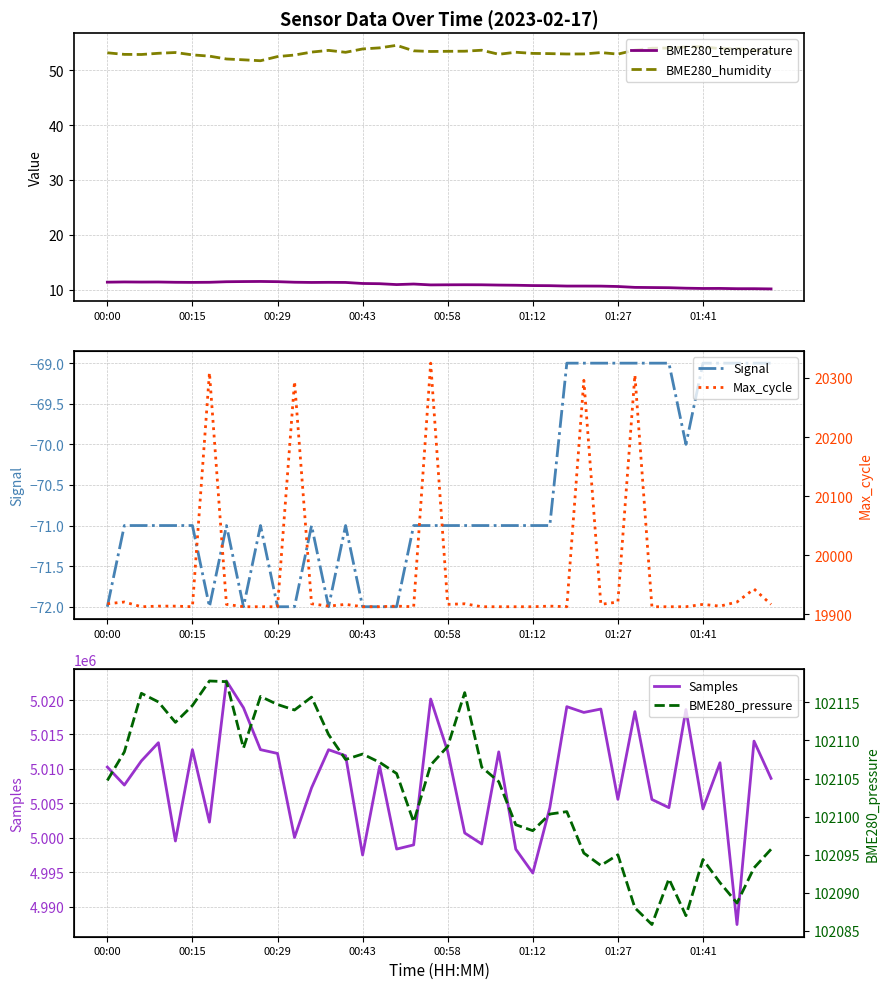

True or false: Signal and BME280_humidity cross at least once.

False